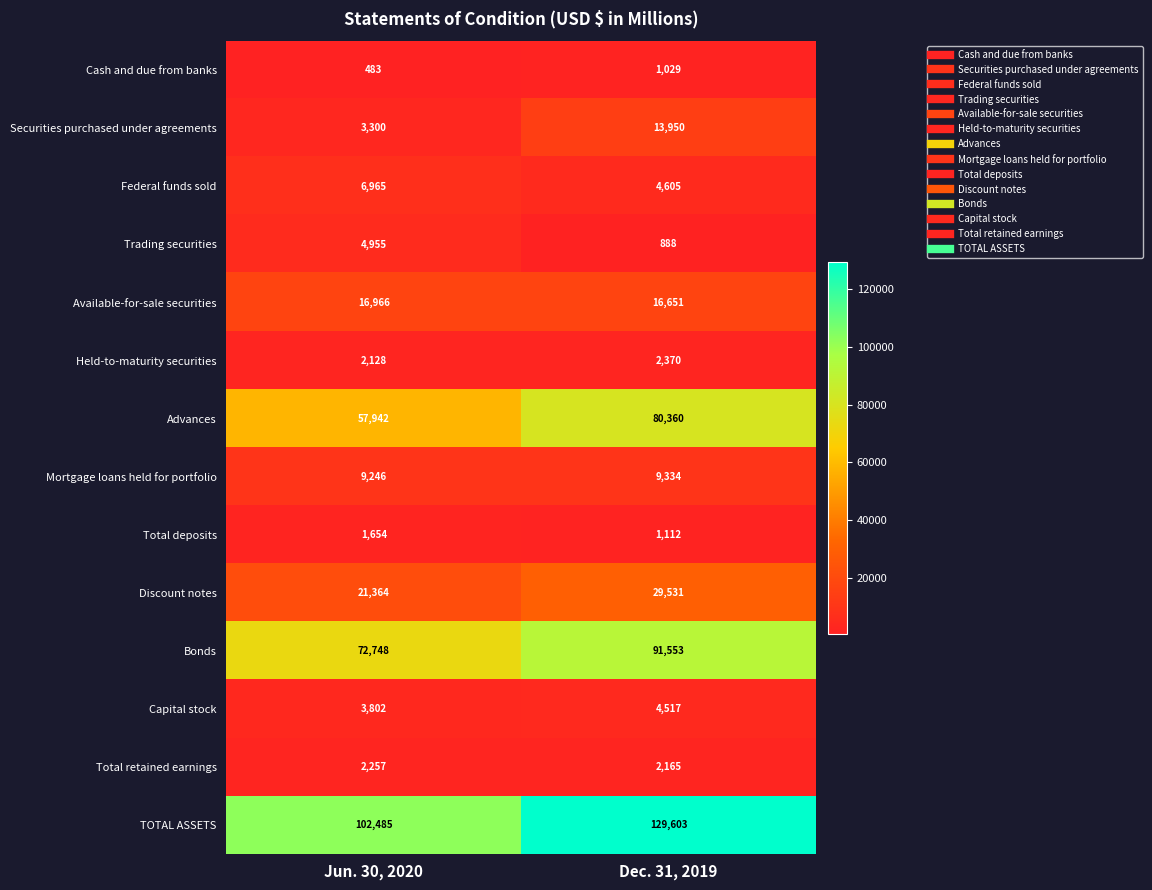

What is the difference between the Bonds values at Jun. 30, 2020 and Dec. 31, 2019?

18805